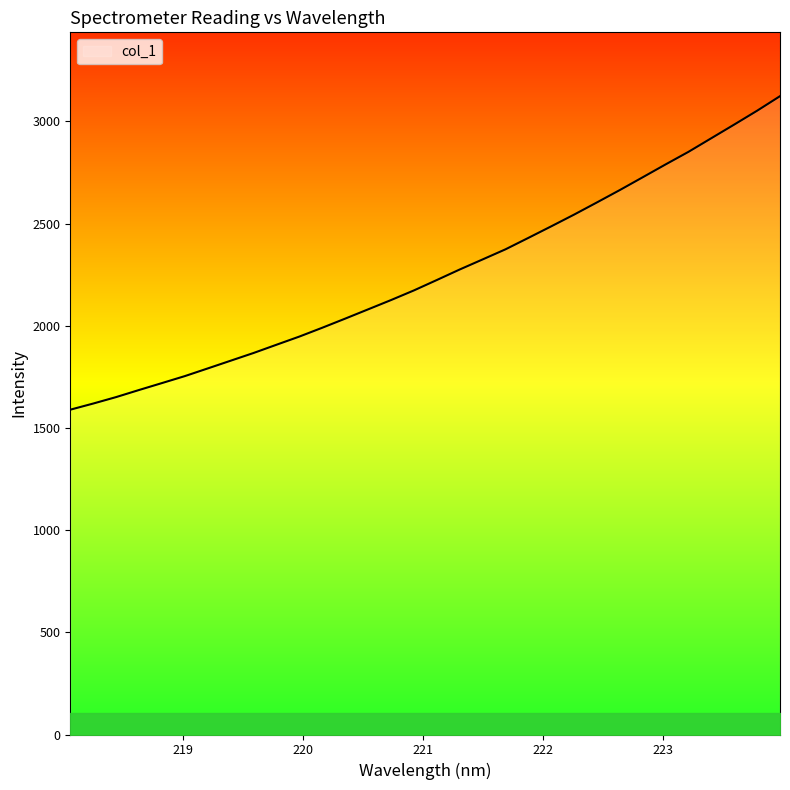

What is the difference between the maximum and minimum values?

1534.3